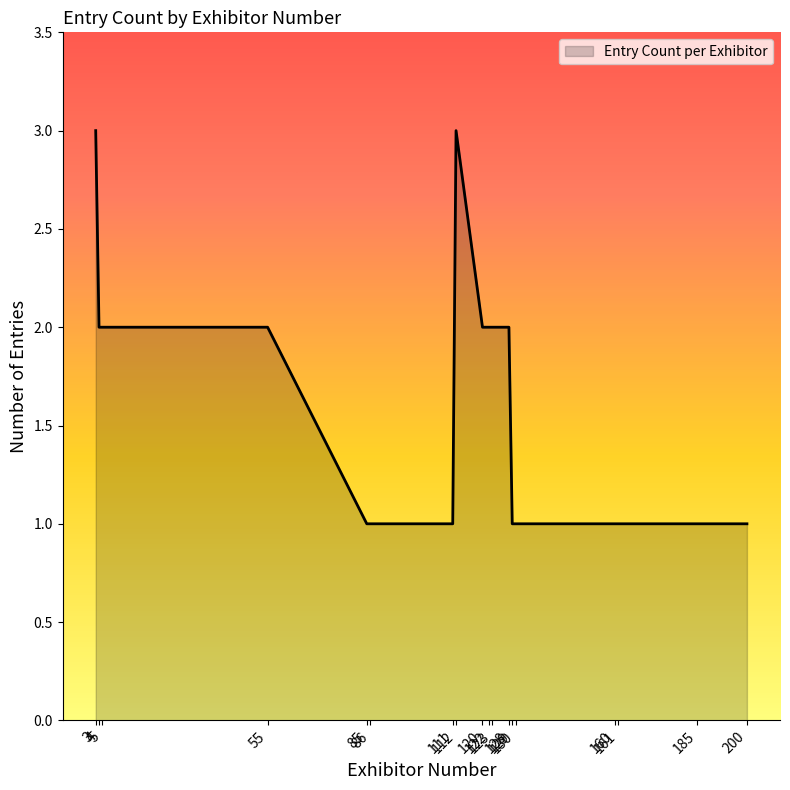

How many lines are shown in the chart?

1